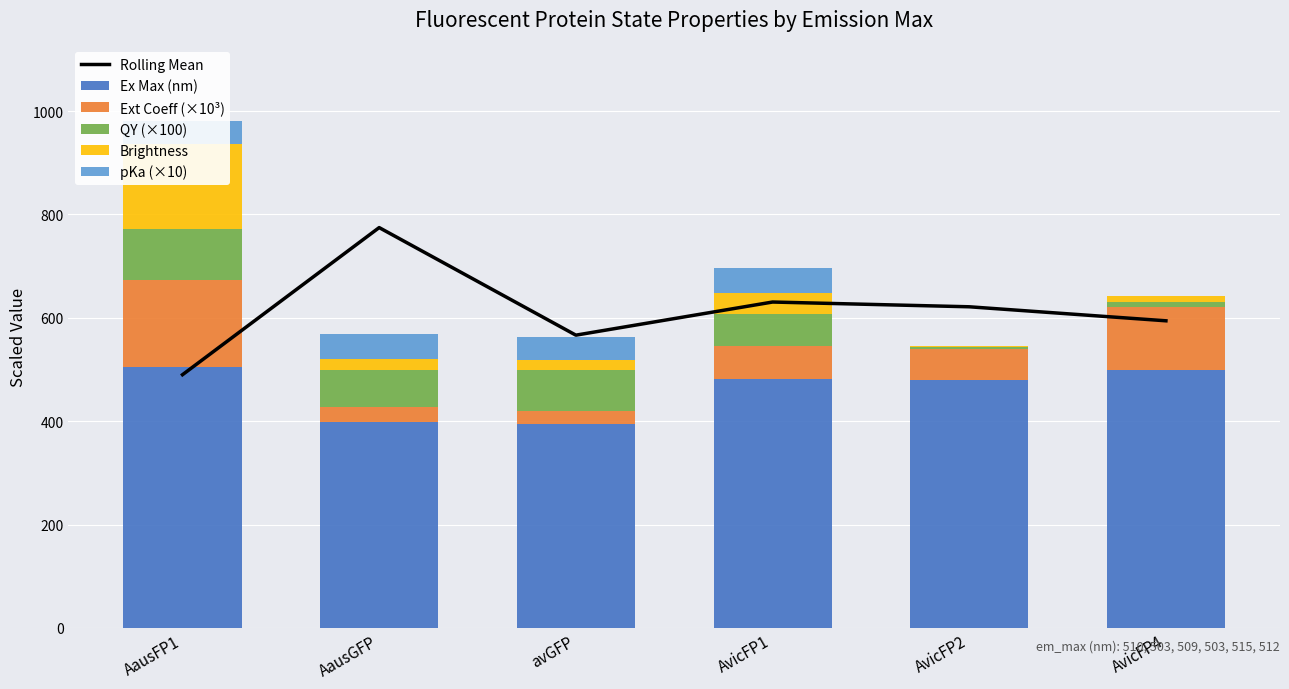

Between AvicFP2 and avGFP, which is larger?

AvicFP2